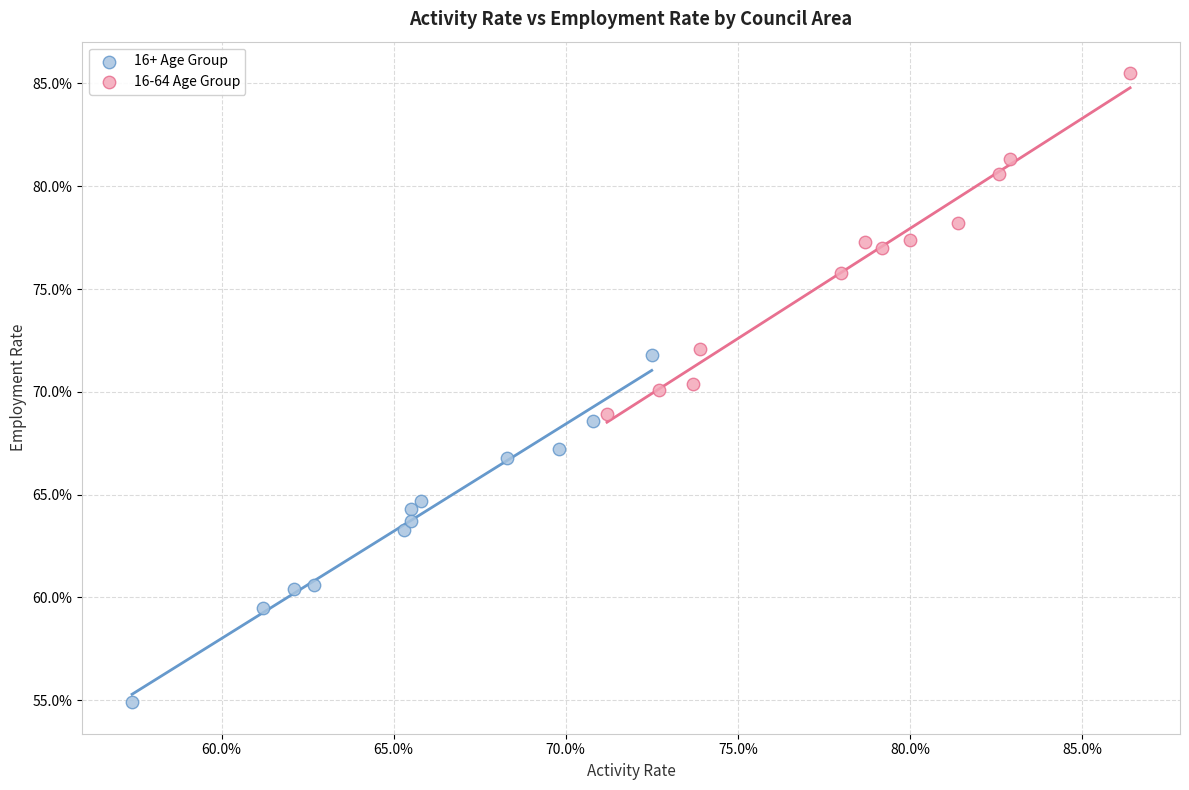

Which series has the widest spread of Y values?

16+ Age Group